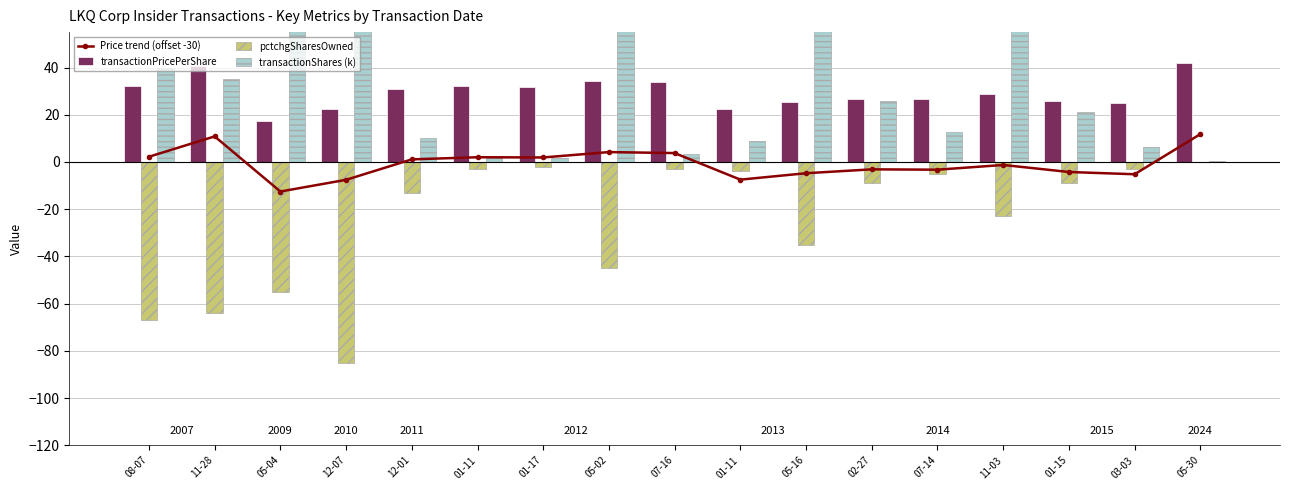

What is the spread (max minus min) of values at 05-02?

135.0